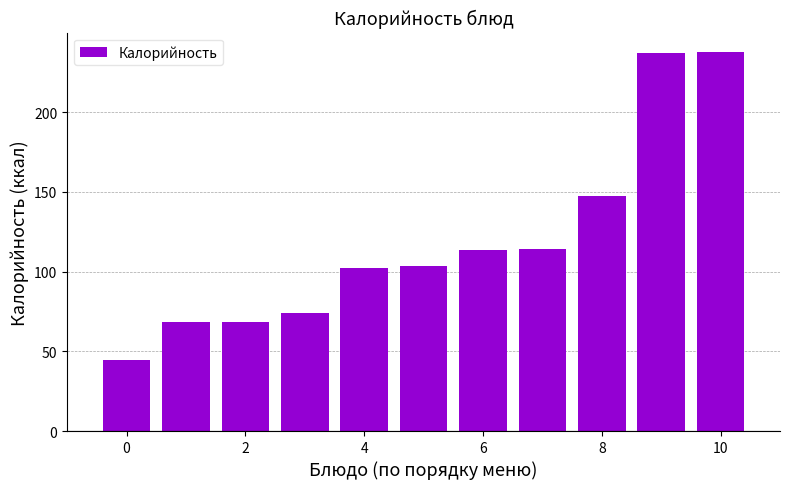

What is the value of the 11th bar from the left?

238.0